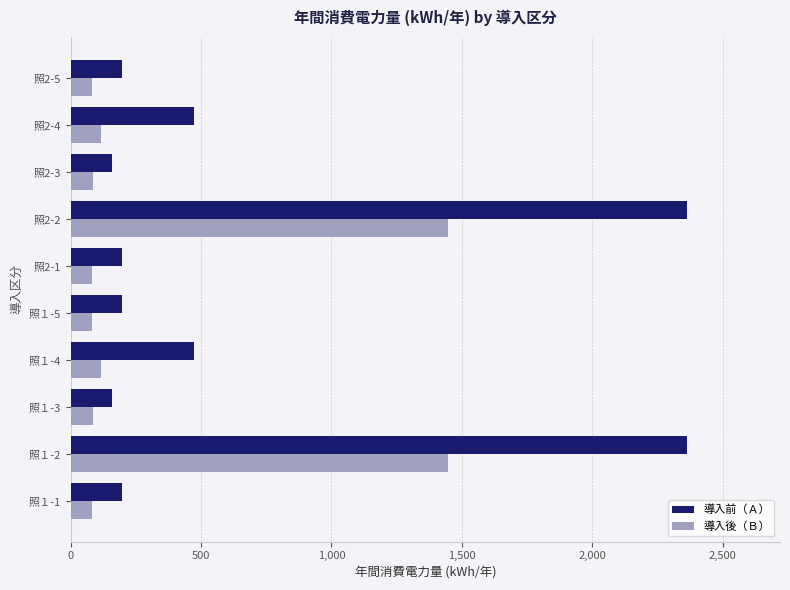

The value of 導入前（Ａ） at 照2-3 is 157.7. True or false?

True